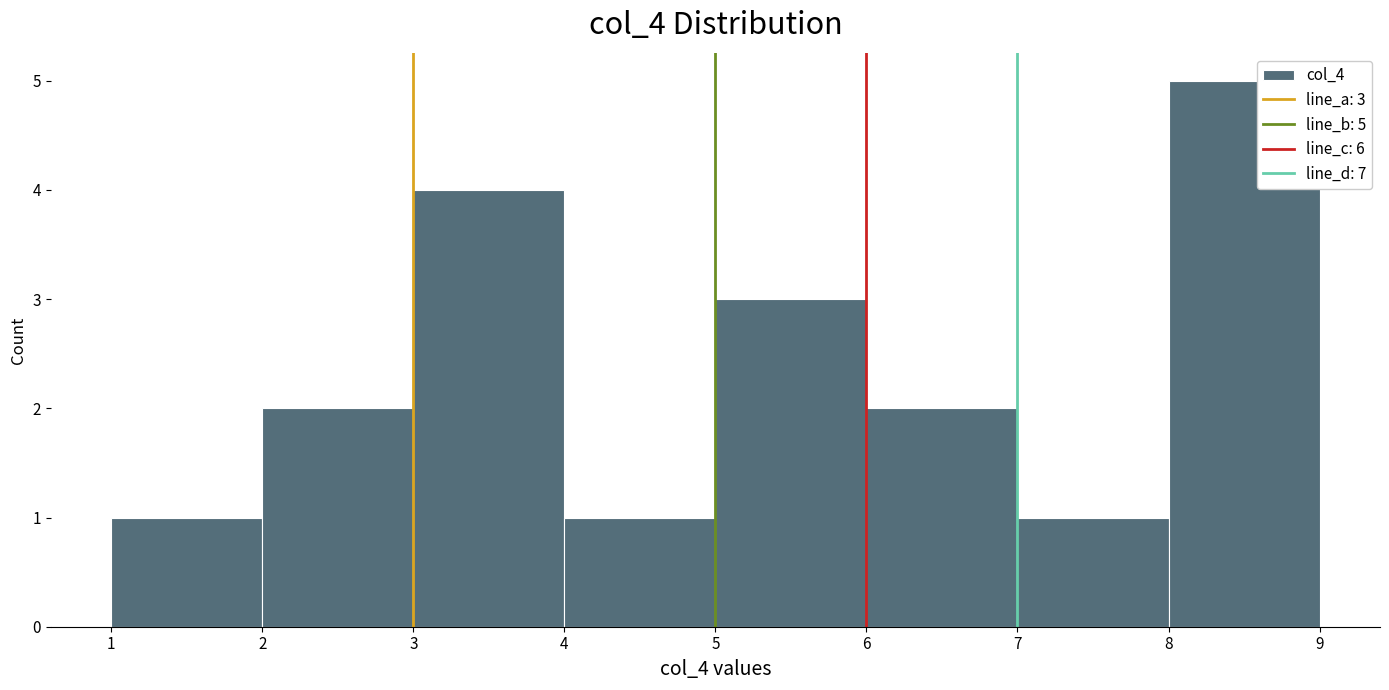

Over which range of the x-axis is the bar tallest?

8 to 9